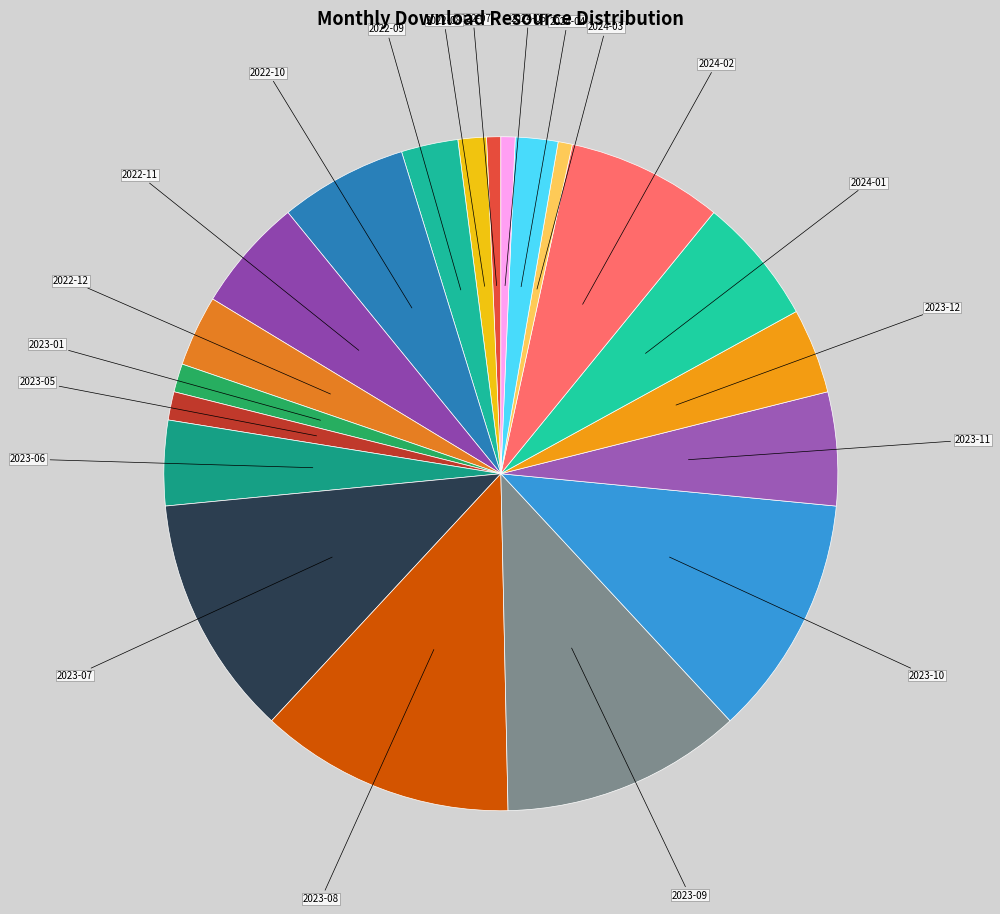

Combined, do 2022-08 and 2024-01 account for over 50%?

No